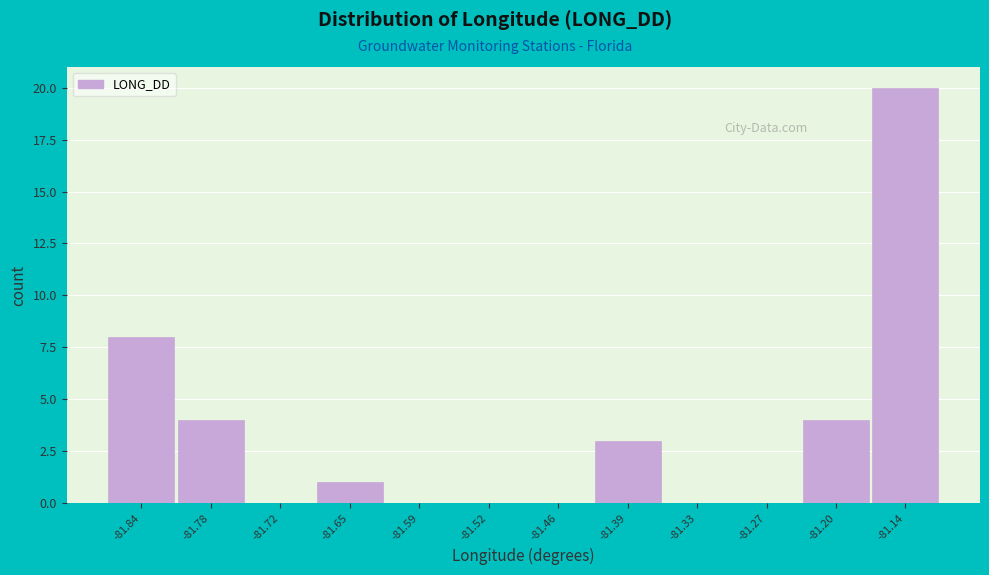

Reading left to right, transcribe all the data shown in this chart.

-81.84=8	-81.78=4	-81.72=0	-81.65=1	-81.59=0	-81.52=0	-81.46=0	-81.39=3	-81.33=0	-81.27=0	-81.20=4	-81.14=20